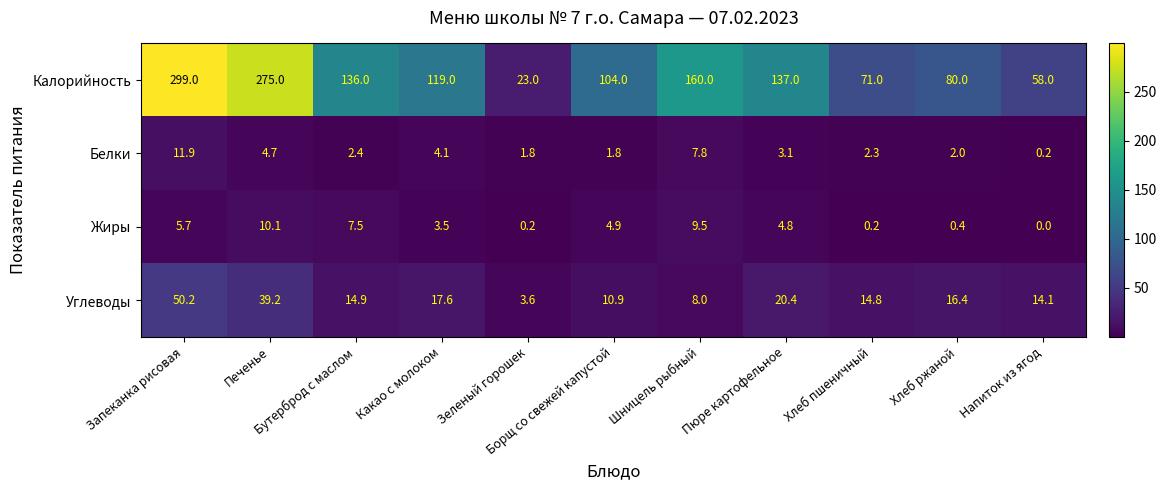

How many values in the Углеводы series exceed 14?

8